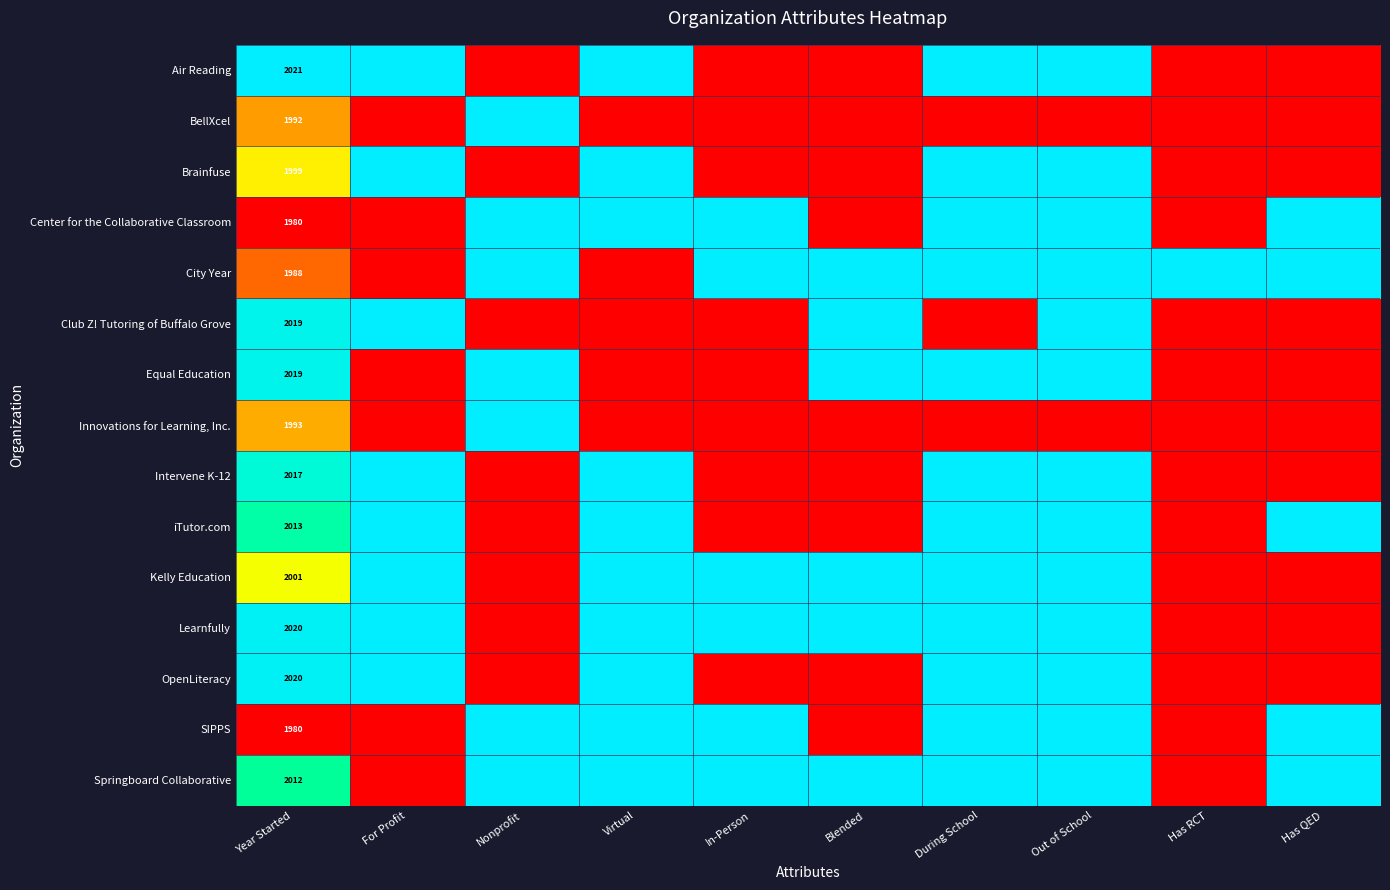

Is it true that City Year equals 1988 at Year Started?

True